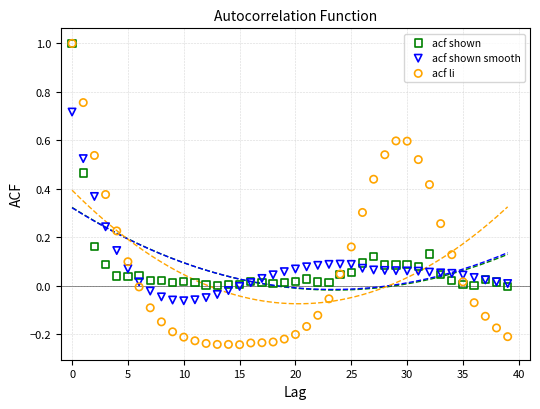

Which series contains the lowest Y value?

acf li